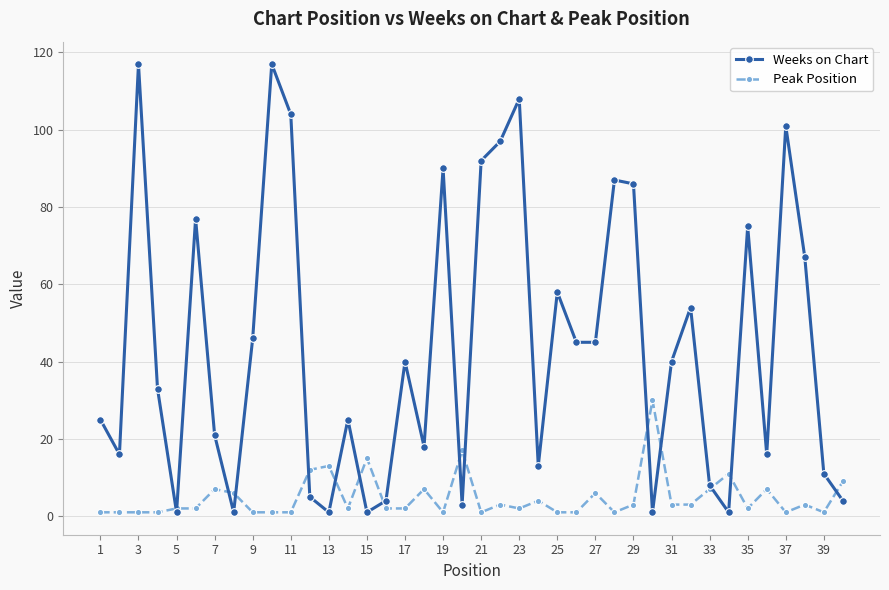

In Weeks on Chart, how many points are higher than both neighbors (excluding endpoints)?

12